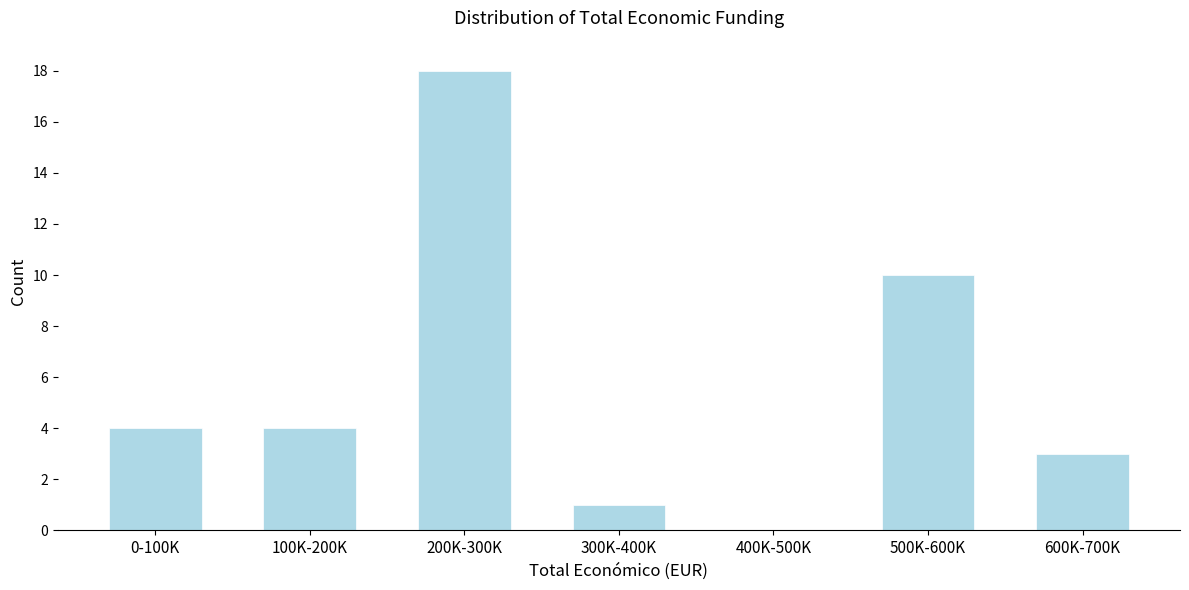

Reading left to right, what are all the values shown in this chart?

0-100K=4	100K-200K=4	200K-300K=18	300K-400K=1	400K-500K=0	500K-600K=10	600K-700K=3